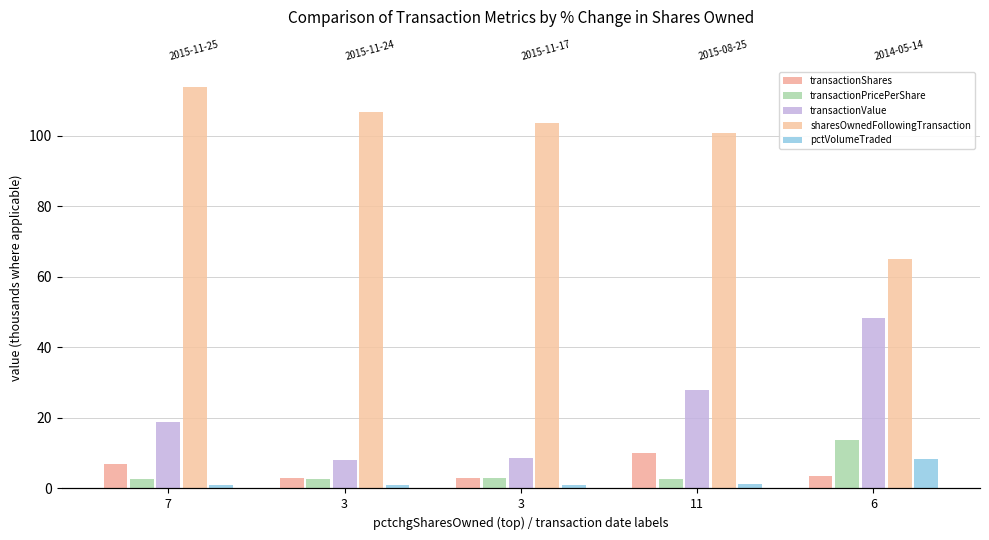

Is the value of transactionShares at 3 greater than the value of transactionValue at 6?

No